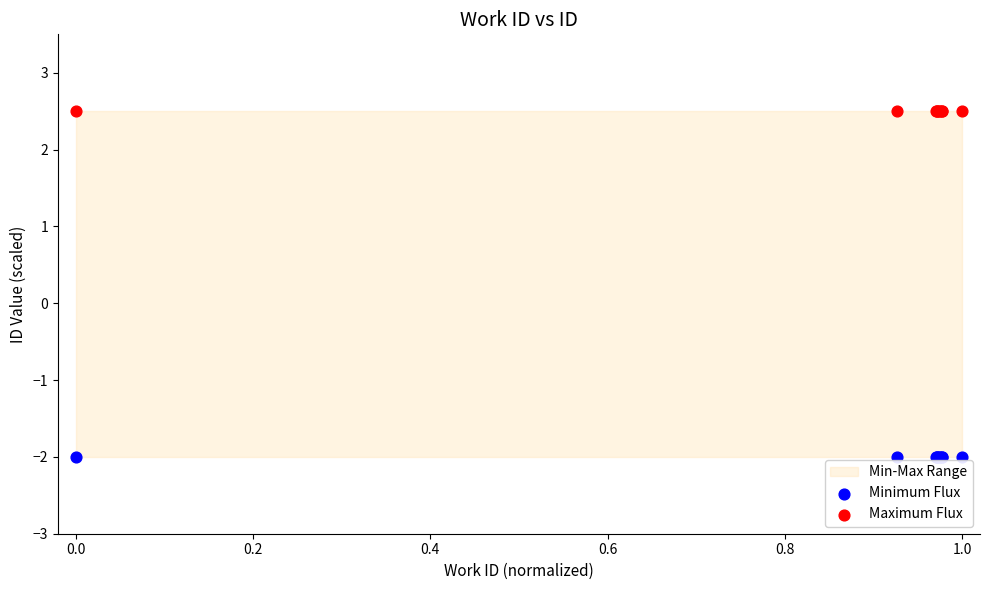

Which series contains the highest Y value?

Maximum Flux